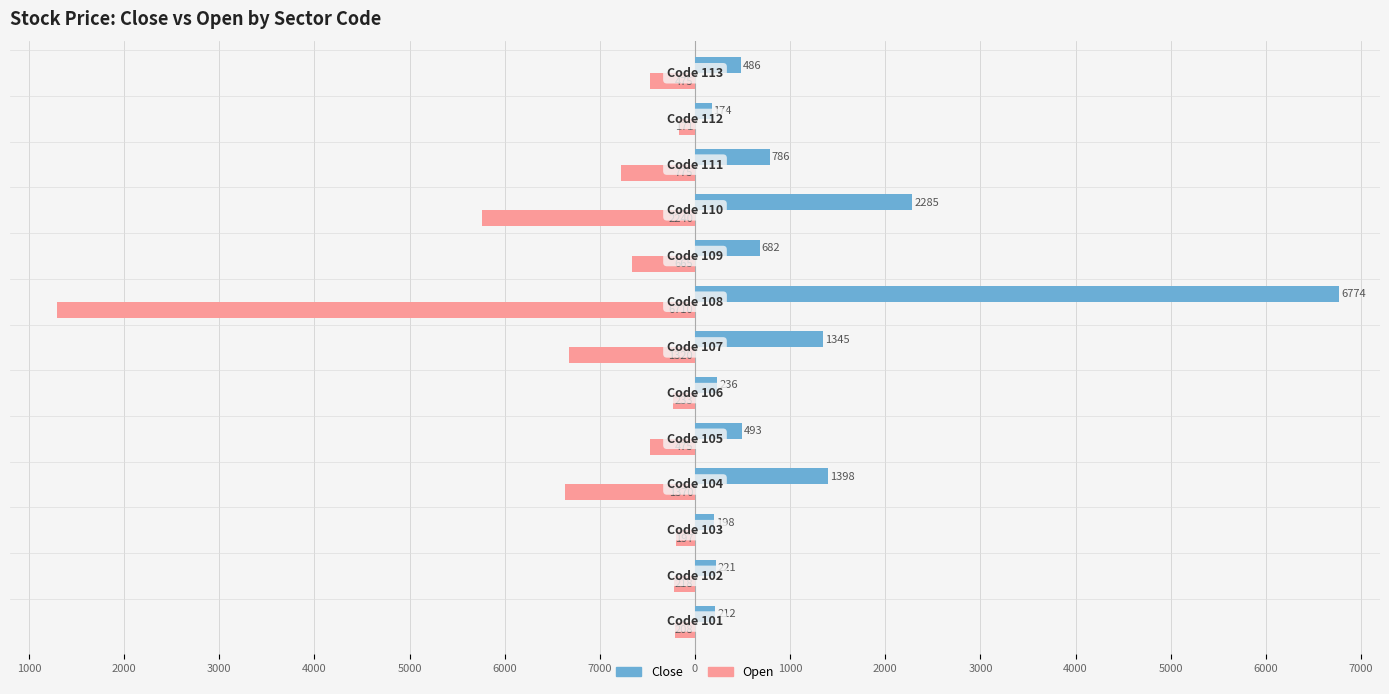

Reading right to left, list all the values displayed in this chart.

Close: 486	174	786	2285	682	6774	1345	236	493	1398	198	221	212
Open: -475	-171	-775	-2240	-665	-6710	-1320	-233	-475	-1370	-197	-218	-208